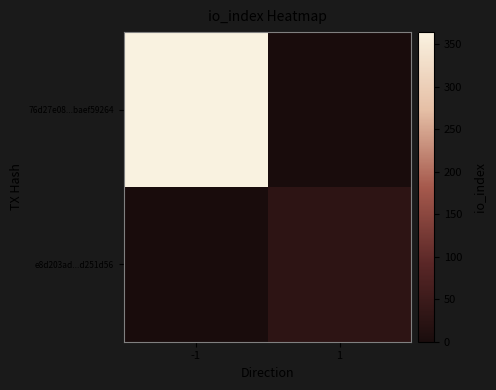

Which label corresponds to the largest value in the chart?

-1